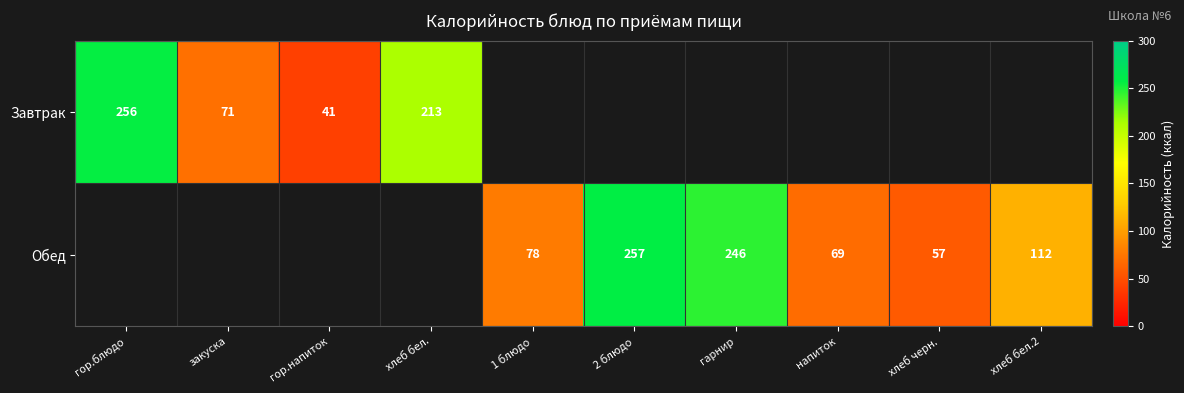

Which category has the lowest value across all series?

гор.напиток